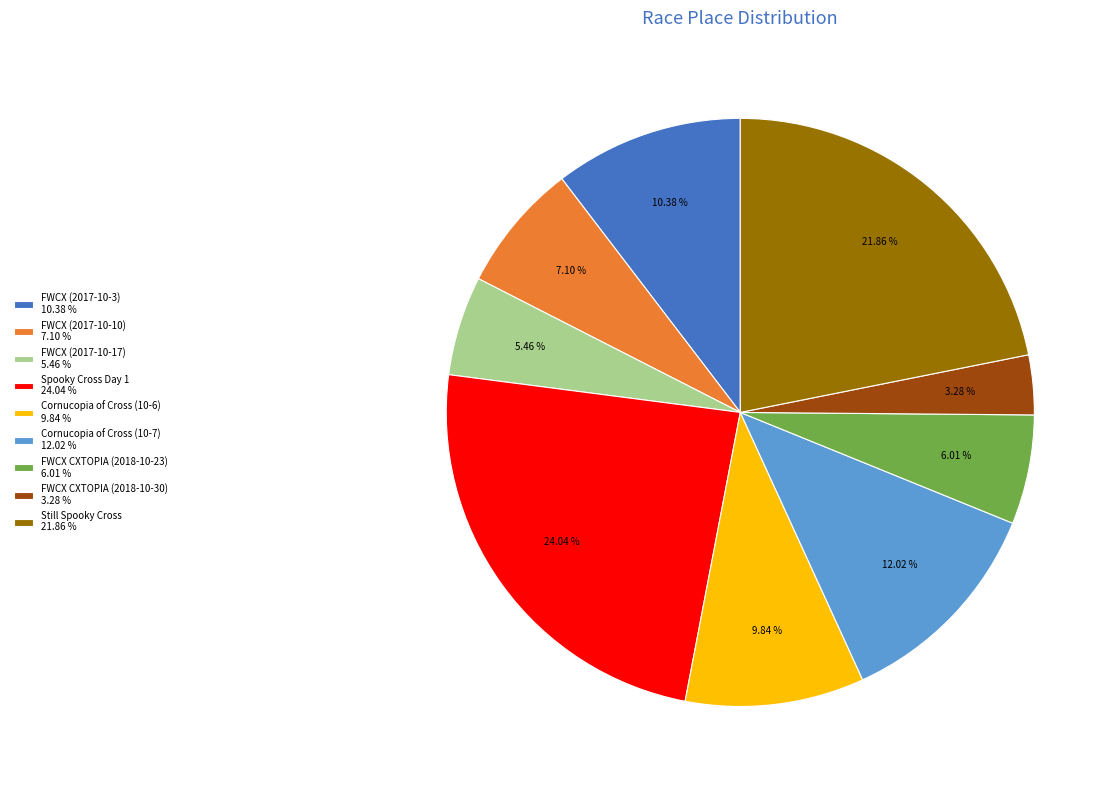

Rank the categories by value from lowest to highest.

FWCX CXTOPIA (2018-10-30), FWCX (2017-10-17), FWCX CXTOPIA (2018-10-23), FWCX (2017-10-10), Cornucopia of Cross (10-6), FWCX (2017-10-3), Cornucopia of Cross (10-7), Still Spooky Cross, Spooky Cross Day 1